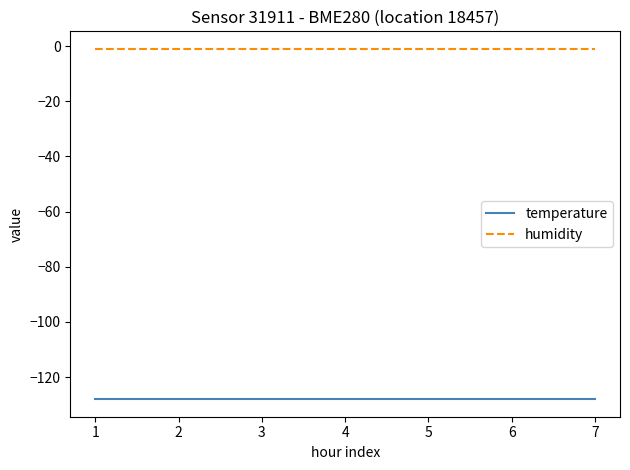

Rank the series by their maximum value, from highest to lowest.

humidity, temperature